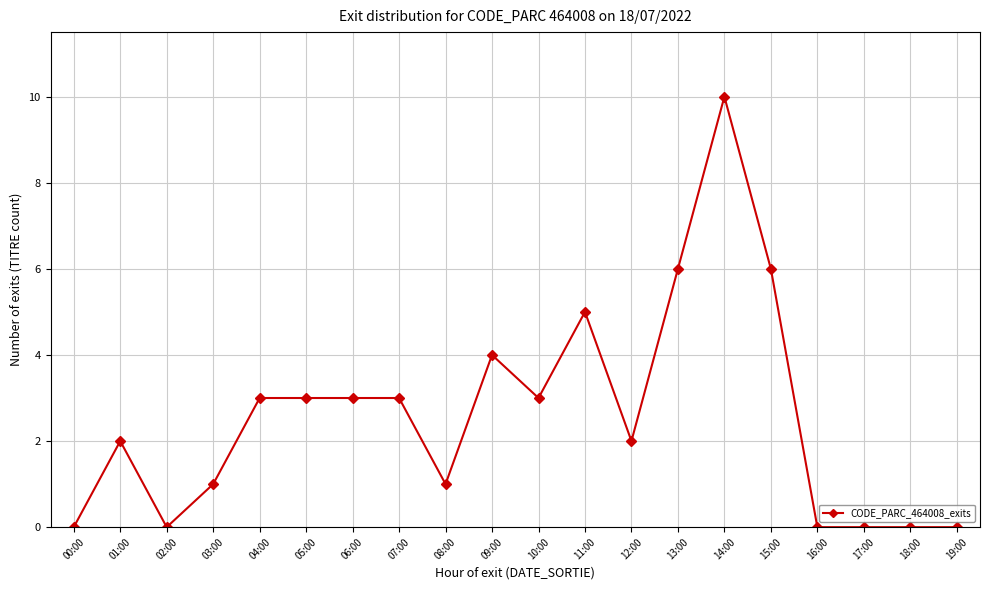

What is the difference between the maximum and minimum values?

10